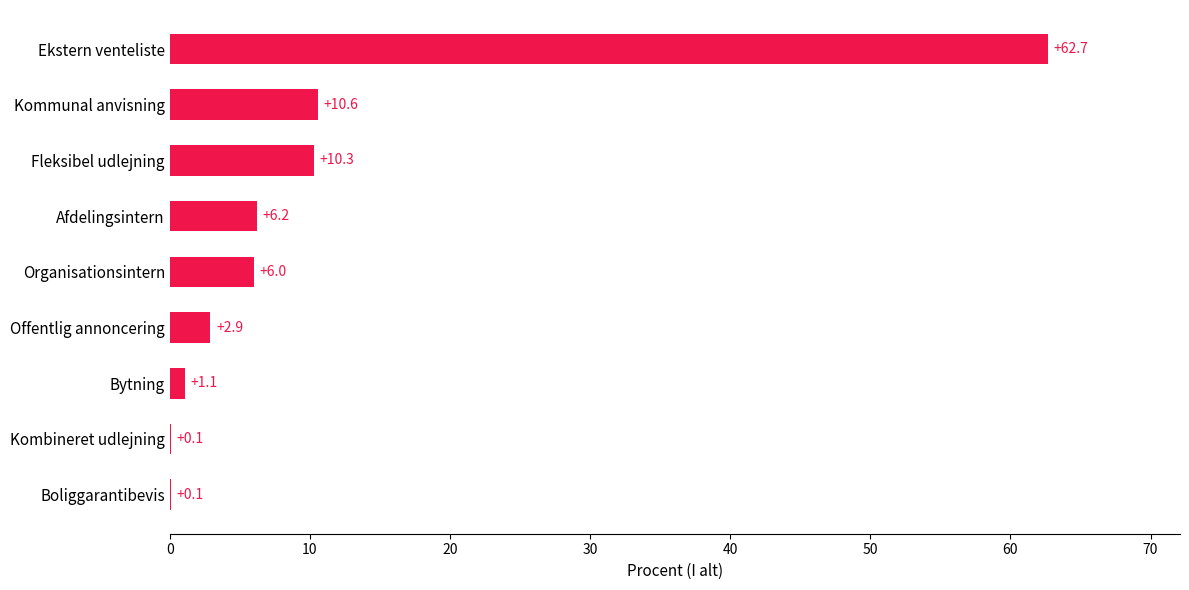

Reading top to bottom, extract all data points from this chart.

Ekstern venteliste=62.7	Kommunal anvisning=10.6	Fleksibel udlejning=10.3	Afdelingsintern=6.2	Organisationsintern=6.0	Offentlig annoncering=2.9	Bytning=1.1	Kombineret udlejning=0.1	Boliggarantibevis=0.1